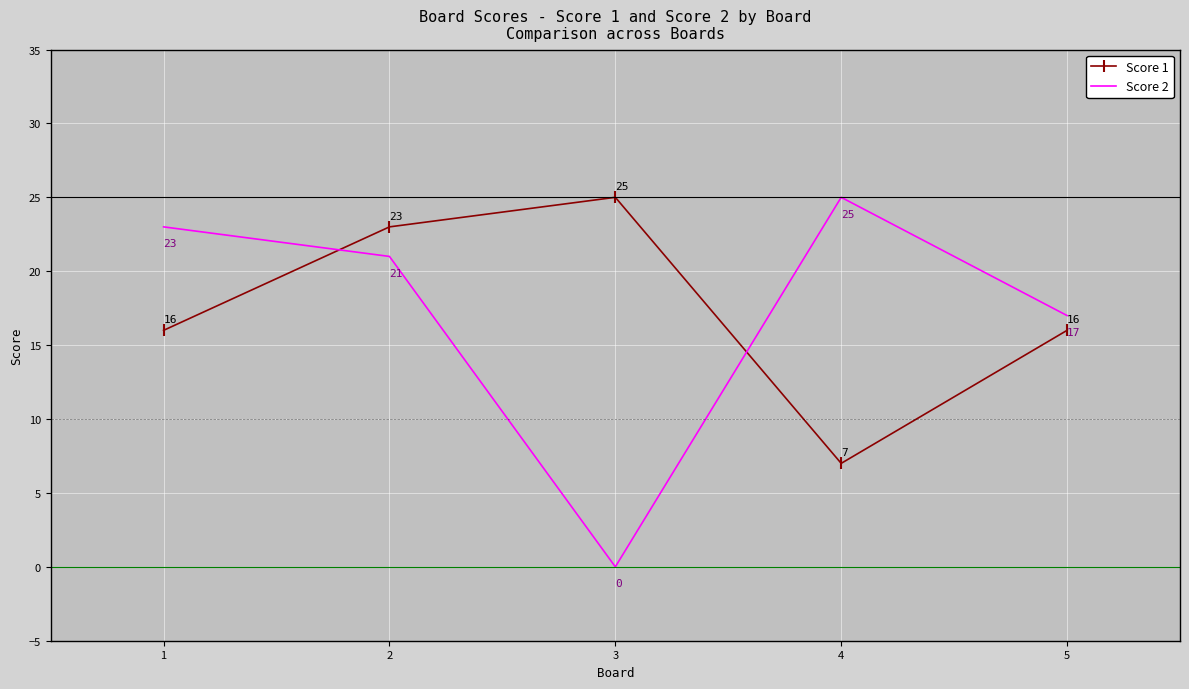

How many interior local valleys does the Score 2 series have?

1